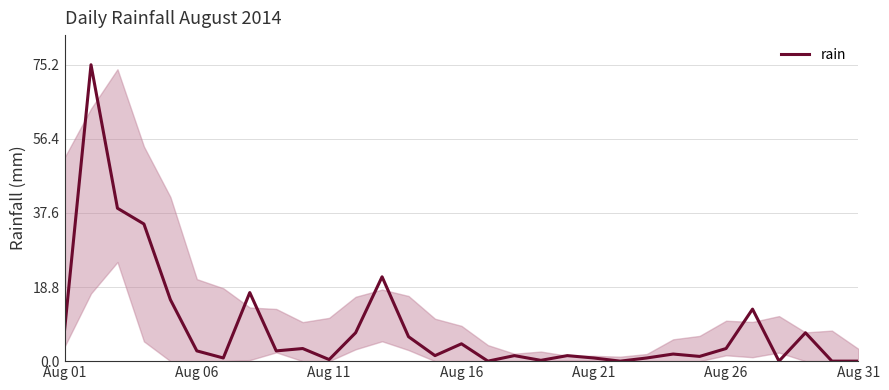

What is the average value?

8.7